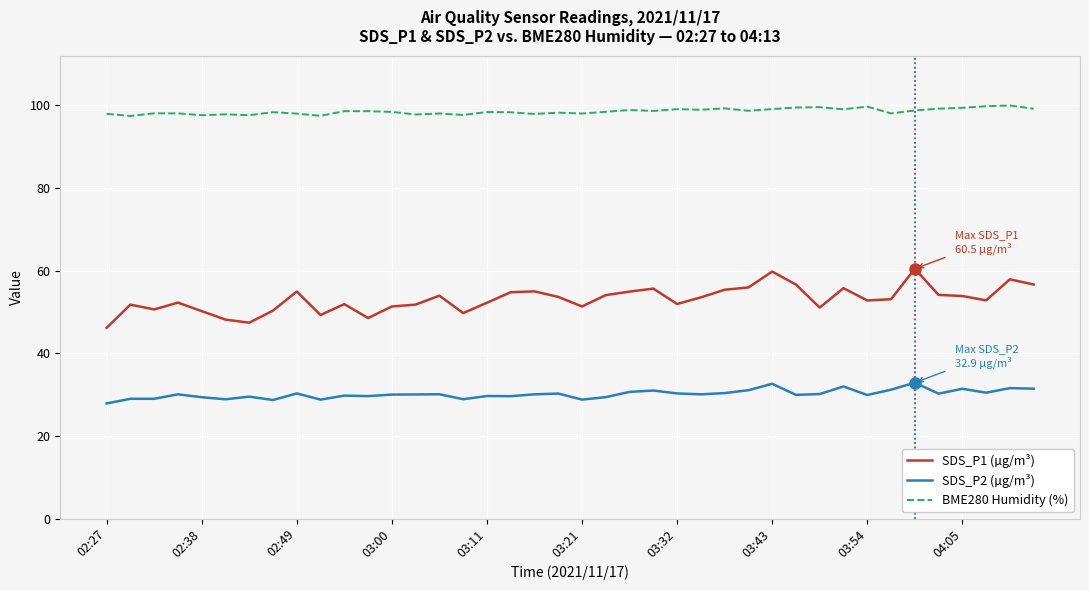

Rank the series by their average value, from lowest to highest.

SDS_P2 (µg/m³), SDS_P1 (µg/m³), BME280 Humidity (%)